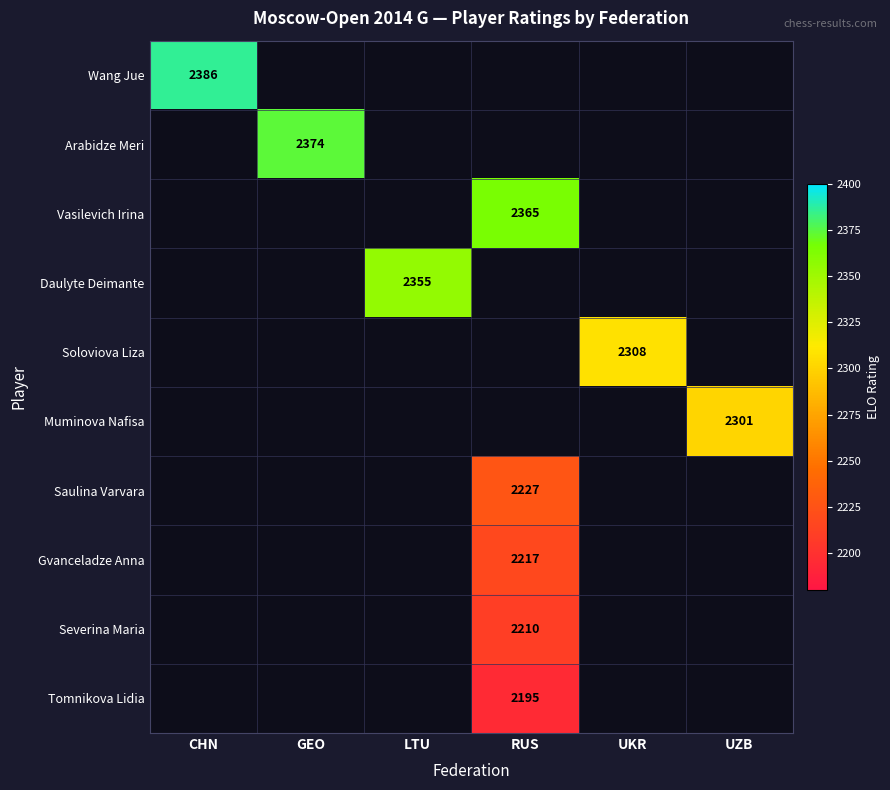

How many series are shown in this chart?

10